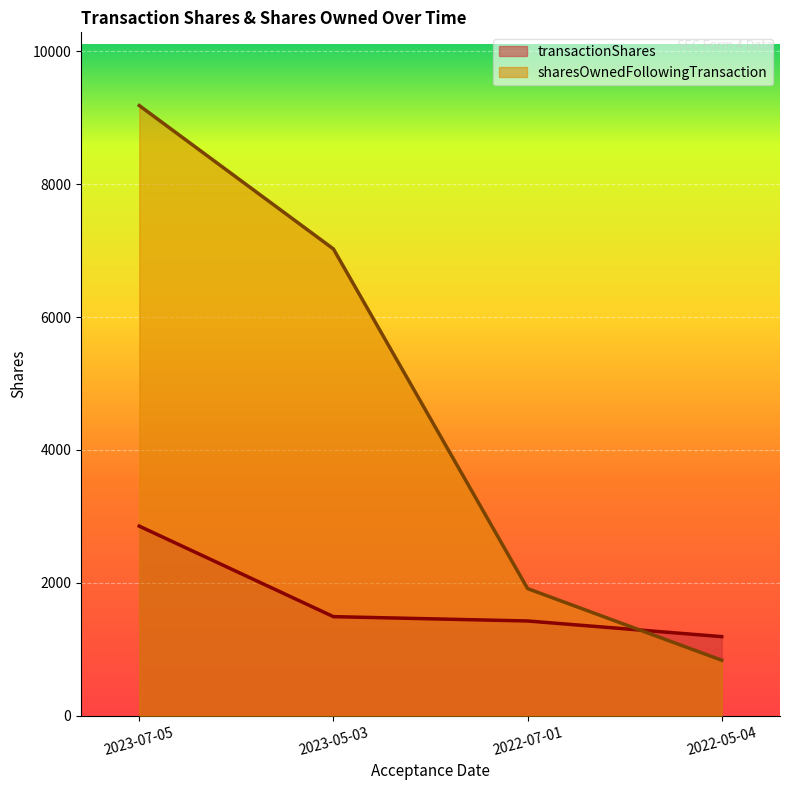

What is the label of the 1st point from the left?

2023-07-05